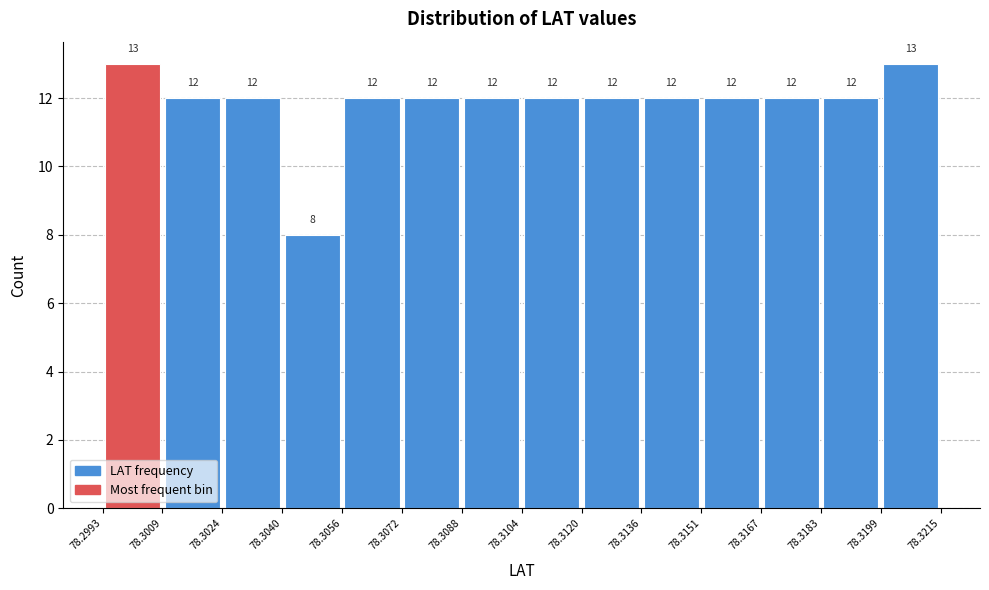

Reading left to right, list every bar in this chart as the range it spans on the x-axis followed by its height.

78.2993 to 78.3009: 13
78.3009 to 78.3024: 12
78.3024 to 78.3040: 12
78.3040 to 78.3056: 8
78.3056 to 78.3072: 12
78.3072 to 78.3088: 12
78.3088 to 78.3104: 12
78.3104 to 78.3120: 12
78.3120 to 78.3136: 12
78.3136 to 78.3151: 12
78.3151 to 78.3167: 12
78.3167 to 78.3183: 12
78.3183 to 78.3199: 12
78.3199 to 78.3215: 13